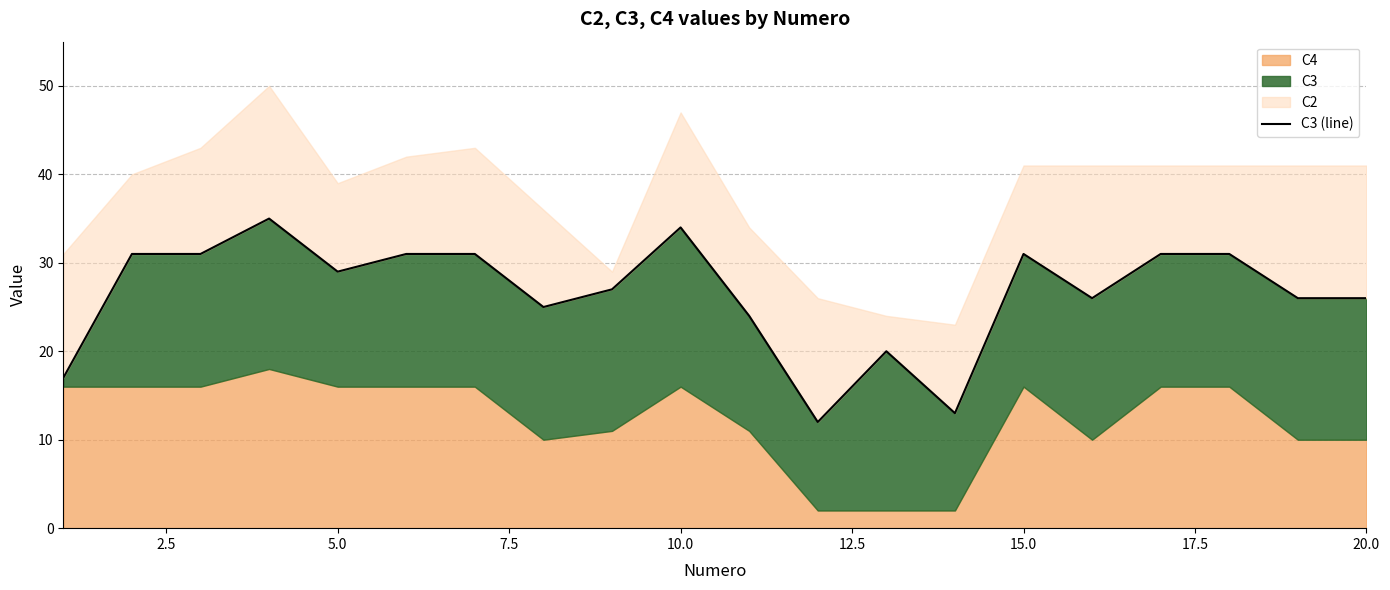

True or false: the data shows 37 at 10.

False